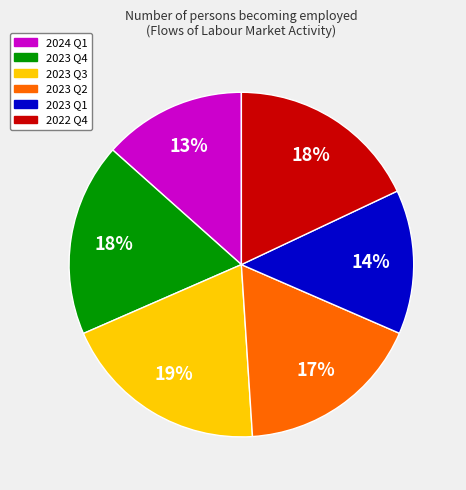

Is there a majority slice in this chart?

No